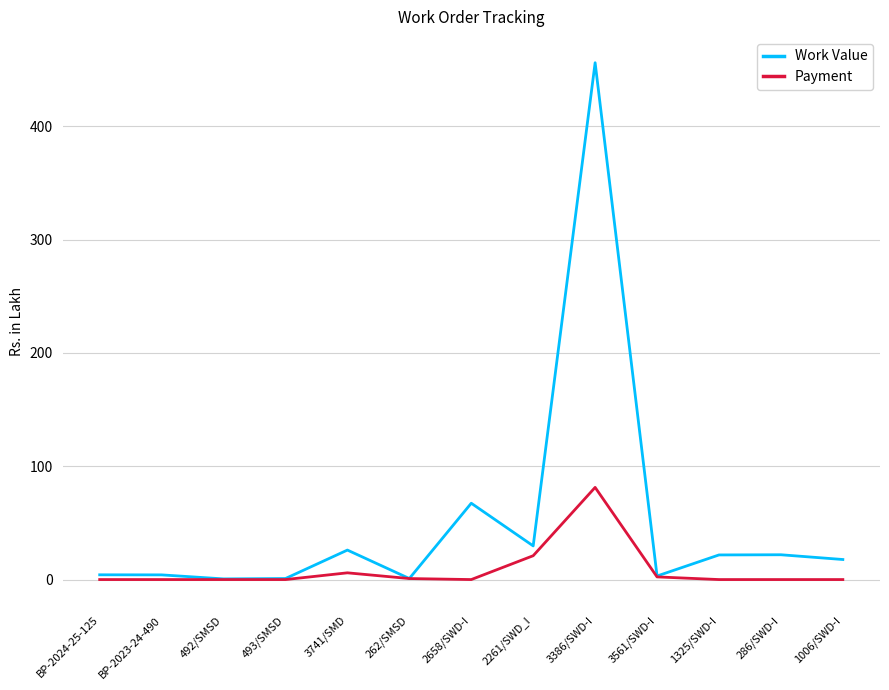

Is it true that Work Value equals 67.3 at 2658/SWD-I?

True